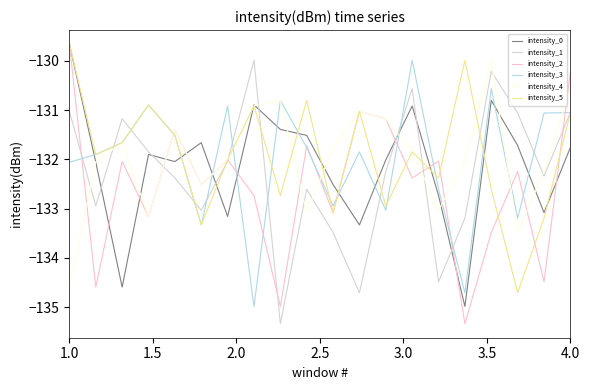

What is the smallest value displayed?

-135.3